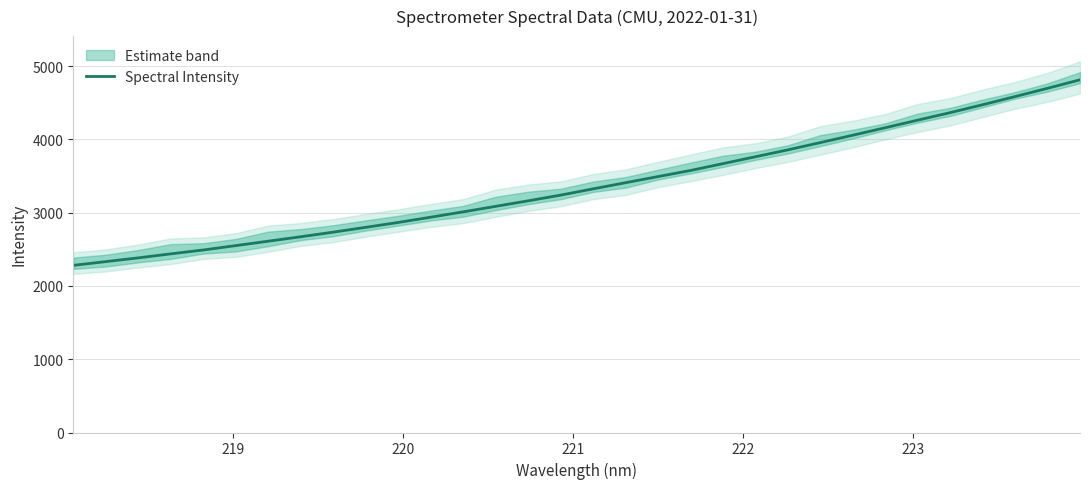

What is the maximum value for Spectral Intensity?

4812.8